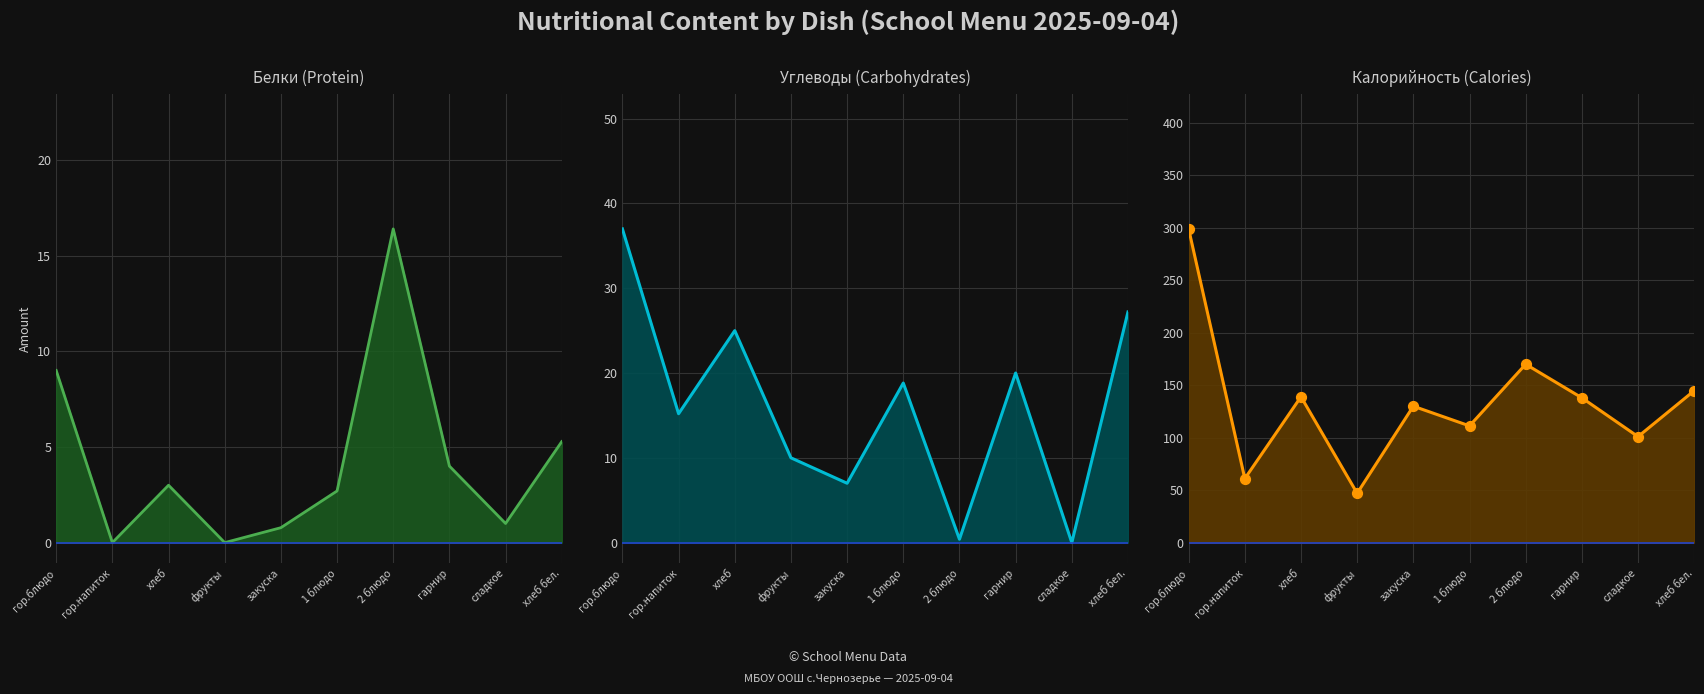

At which category is the sum across all series the highest?

гор.блюдо